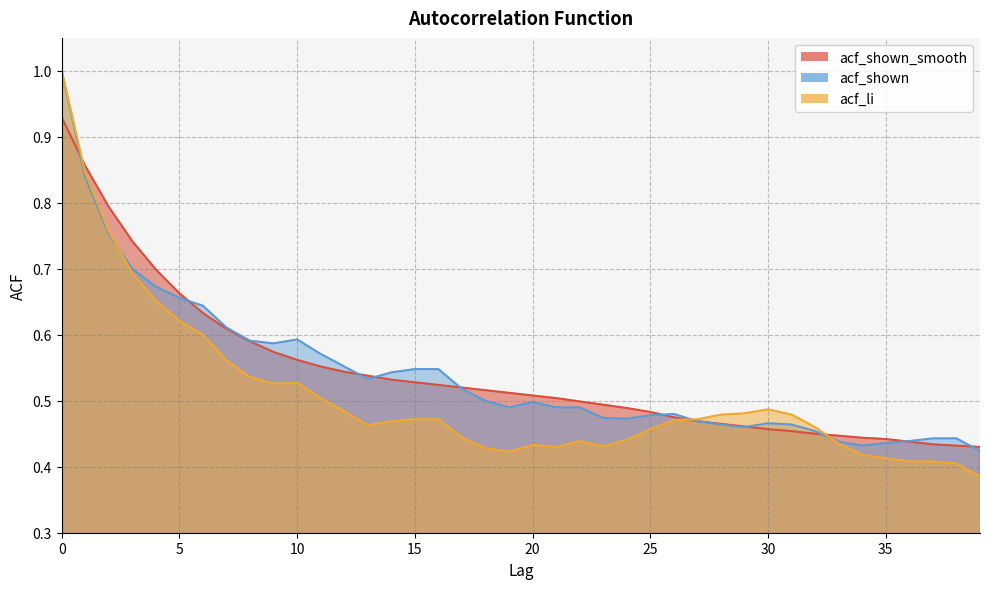

At which label does acf_shown reach its minimum?

39